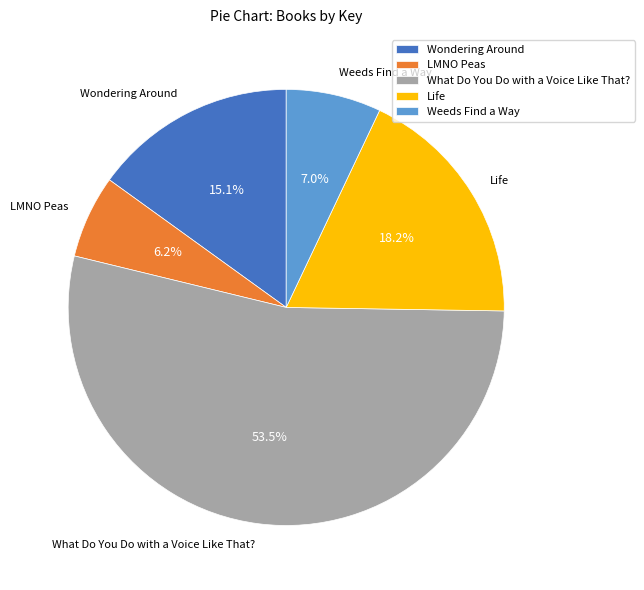

To the nearest percent, what is the combined percentage of LMNO Peas and What Do You Do with a Voice Like That??

60%